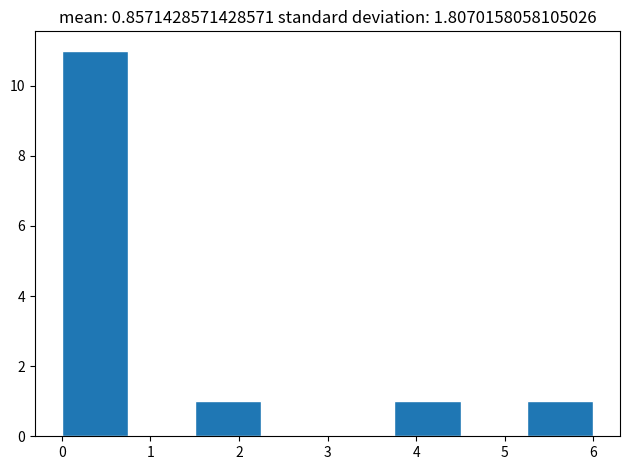

Reading left to right, list every bar in this chart as the range it spans on the x-axis followed by its height. Neither the bar edges nor the heights are printed on the chart, so give them approximately, as read against the axes.

0.00 to 0.75: 11
0.75 to 1.50: 0
1.50 to 2.25: 1
2.25 to 3.00: 0
3.00 to 3.75: 0
3.75 to 4.50: 1
4.50 to 5.25: 0
5.25 to 6.00: 1